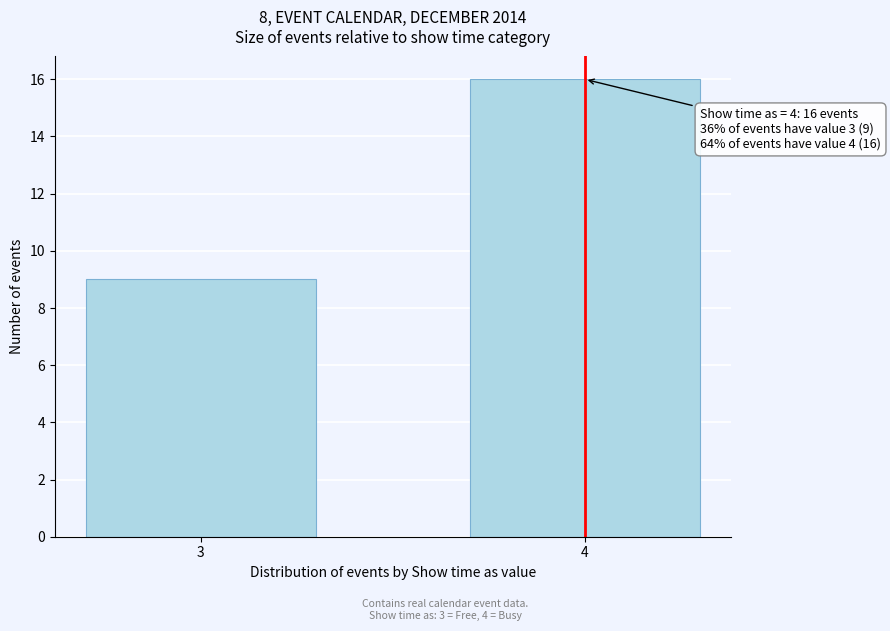

Reading left to right, list all the values displayed in this chart.

9	16